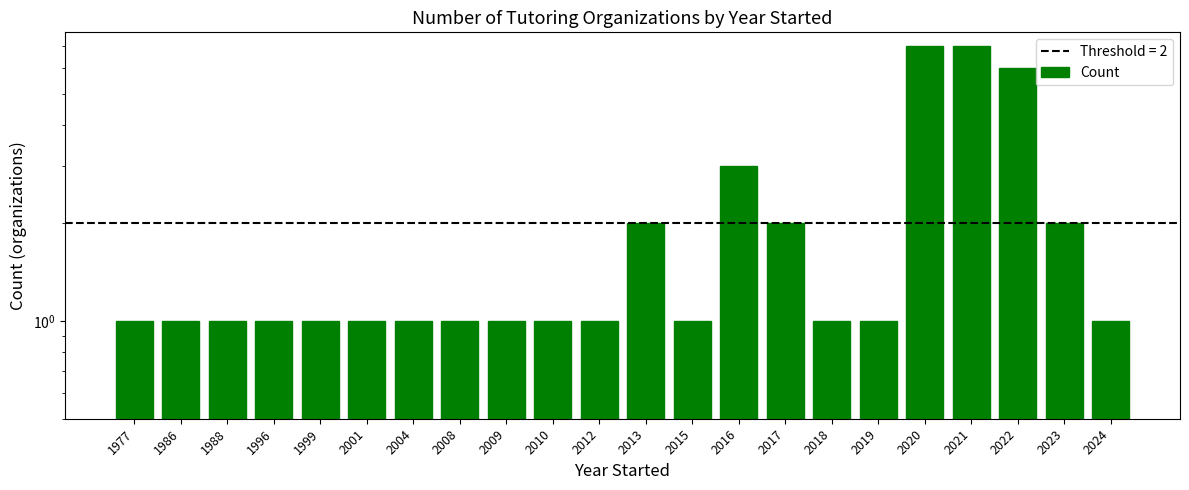

Reading left to right, list all the values displayed in this chart.

1	1	1	1	1	1	1	1	1	1	1	2	1	3	2	1	1	7	7	6	2	1